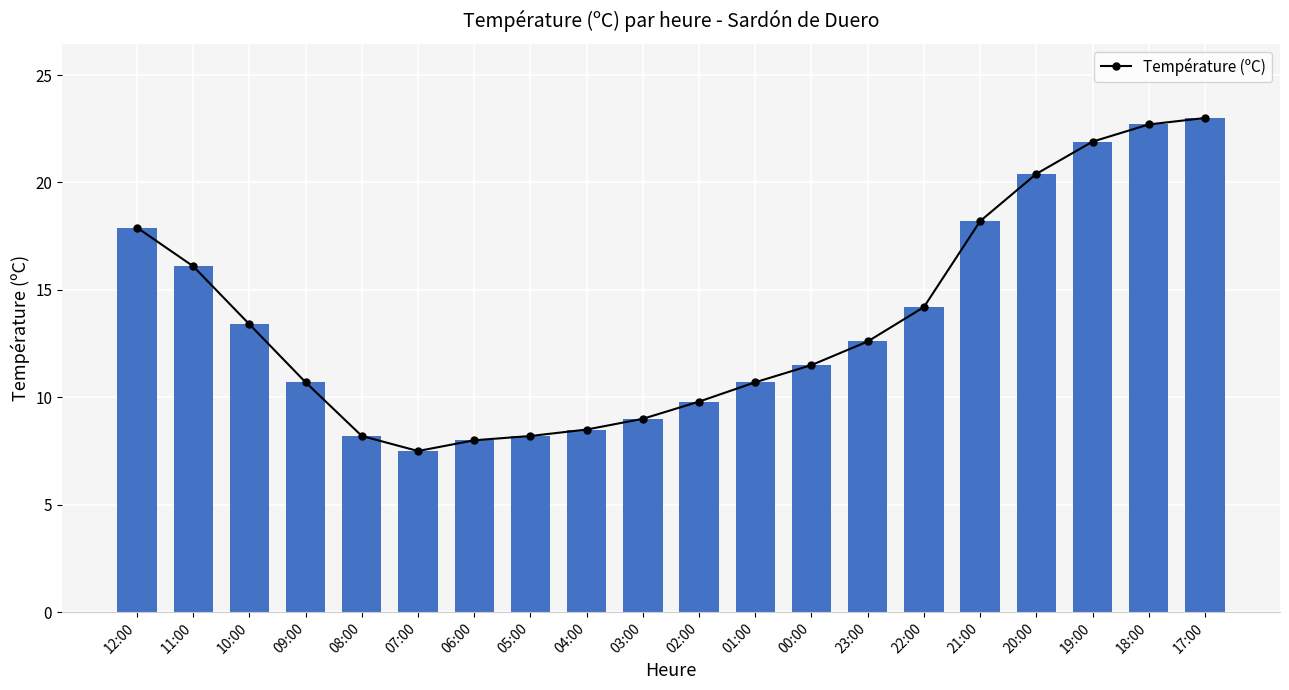

The chart shows a value of 39.8 at 18:00. True or false?

False